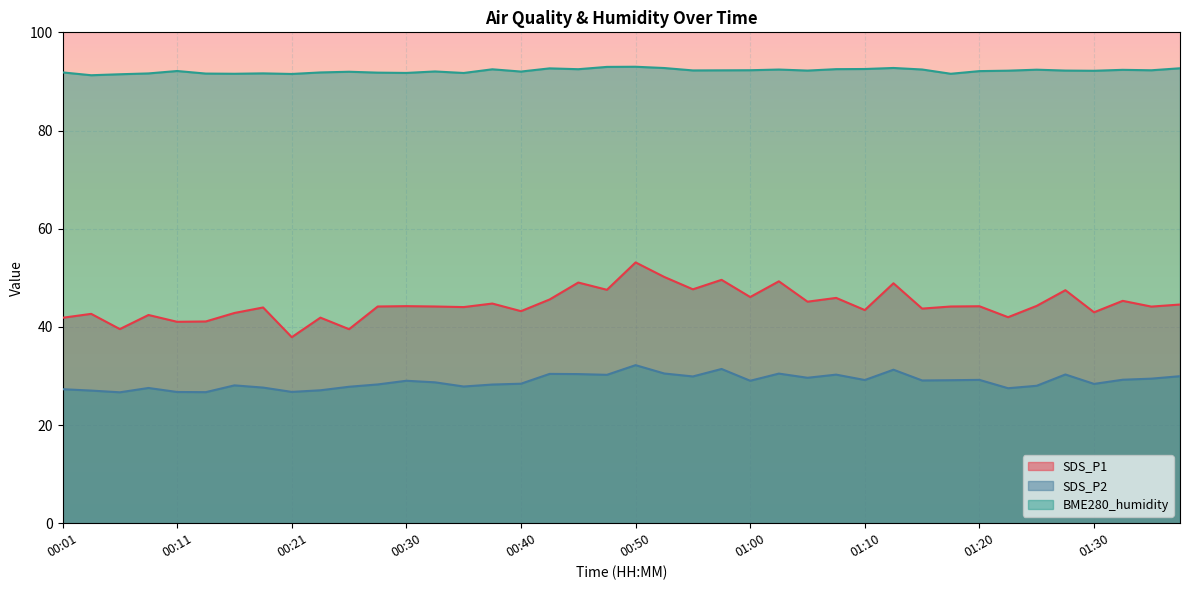

Is the value of SDS_P1 at 00:53 greater than the value of SDS_P2 at 00:28?

Yes